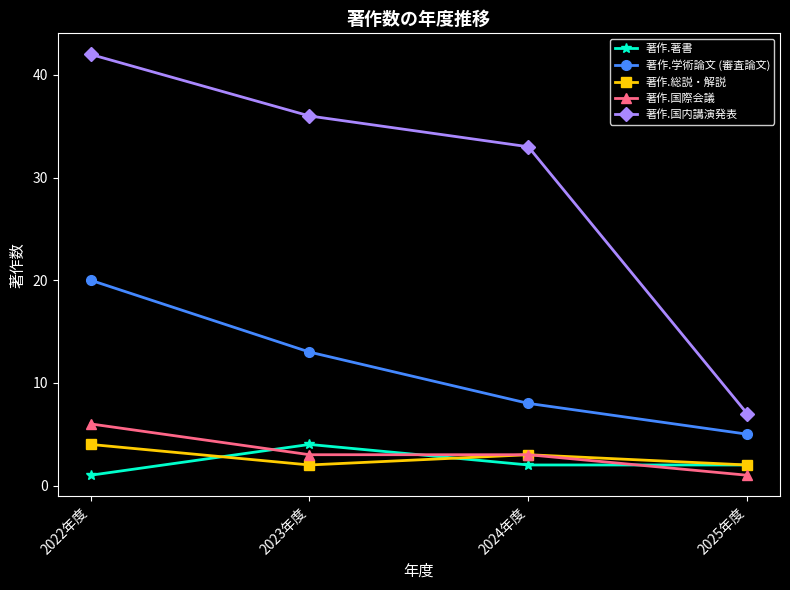

What is the difference between the maximum and minimum values in the 著作.著書 series?

3